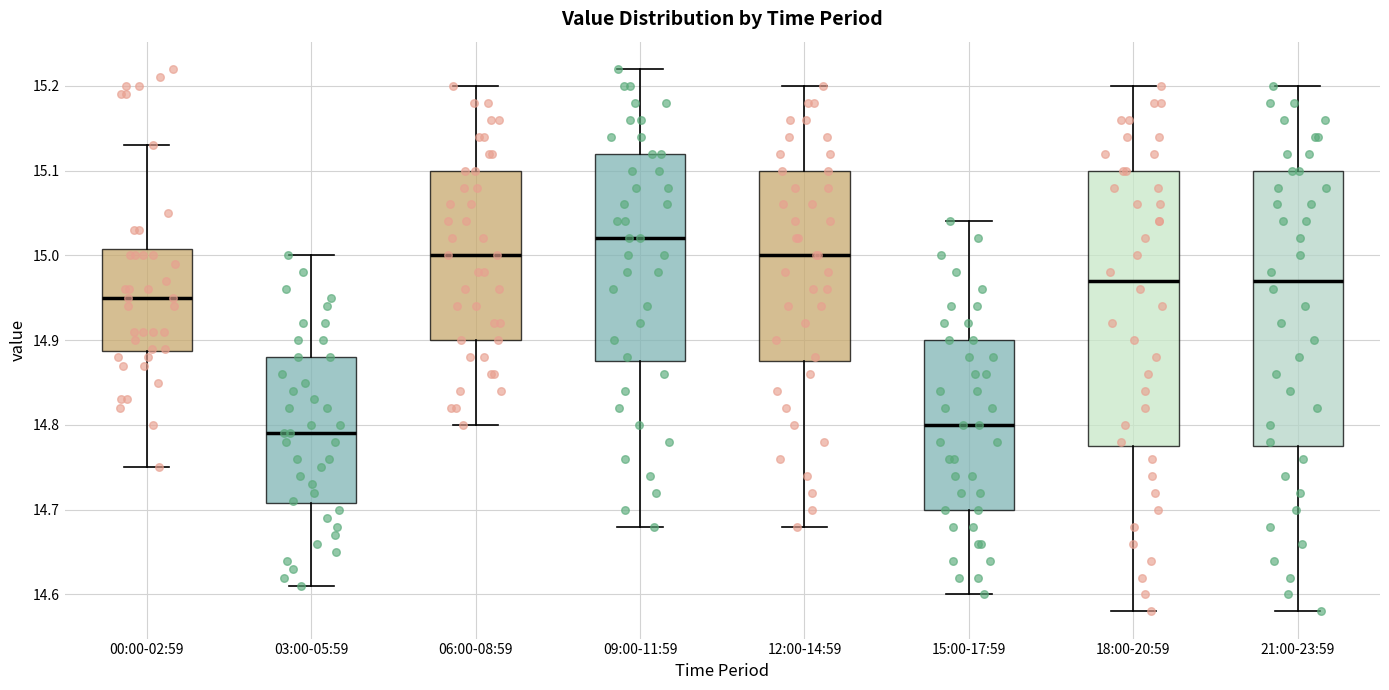

Reading left to right, transcribe this box plot: for each box, give where its median line is, the range the box spans, and where its two whiskers end, as read against the y-axis. The values are not printed on the chart, so give them approximately, as read against the axis.

00:00-02:59: median 14.95, box 14.89 to 15.01, whiskers 14.75 to 15.13
03:00-05:59: median 14.79, box 14.71 to 14.88, whiskers 14.61 to 15.00
06:00-08:59: median 15.00, box 14.90 to 15.10, whiskers 14.80 to 15.20
09:00-11:59: median 15.02, box 14.88 to 15.12, whiskers 14.68 to 15.22
12:00-14:59: median 15.00, box 14.88 to 15.10, whiskers 14.68 to 15.20
15:00-17:59: median 14.80, box 14.70 to 14.90, whiskers 14.60 to 15.04
18:00-20:59: median 14.97, box 14.78 to 15.10, whiskers 14.58 to 15.20
21:00-23:59: median 14.97, box 14.78 to 15.10, whiskers 14.58 to 15.20